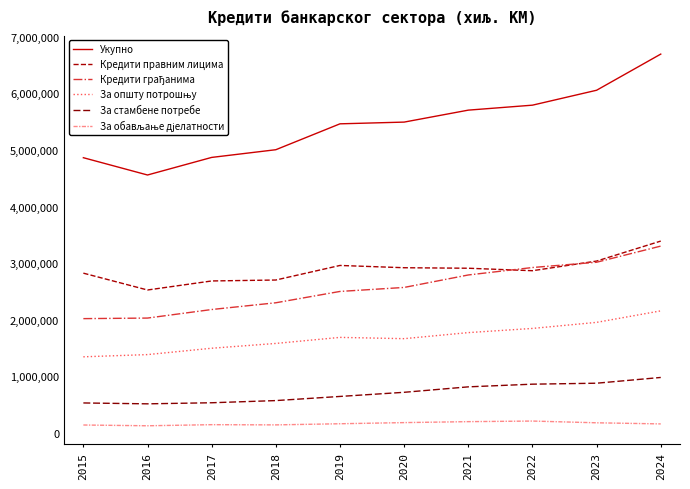

Is this an area chart (filled region under the line)?

No